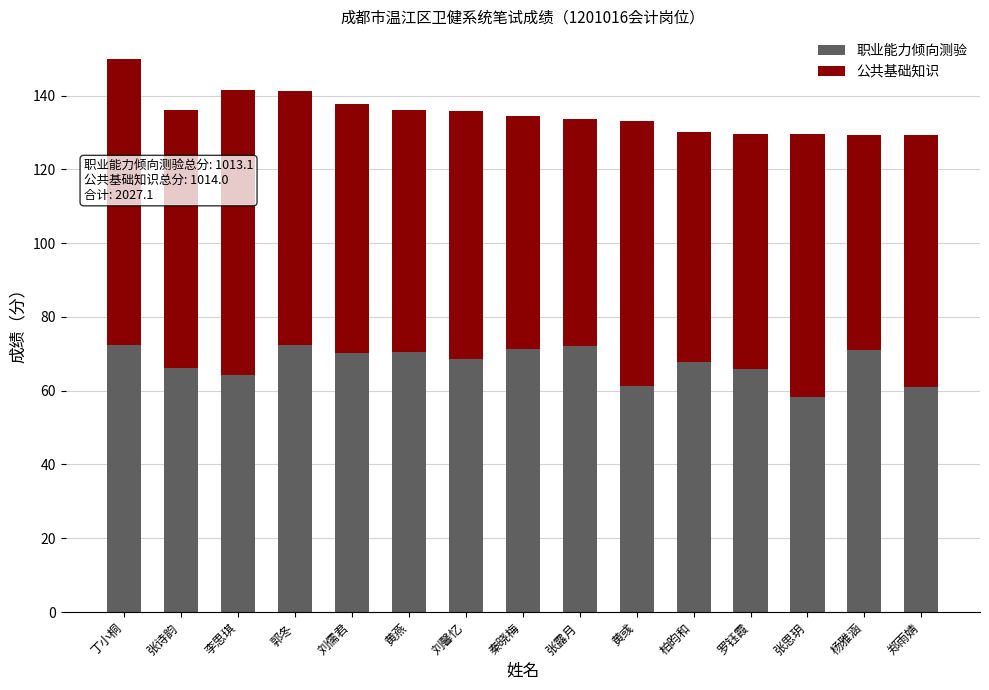

What is the total value across all series at 张诗韵?

136.0